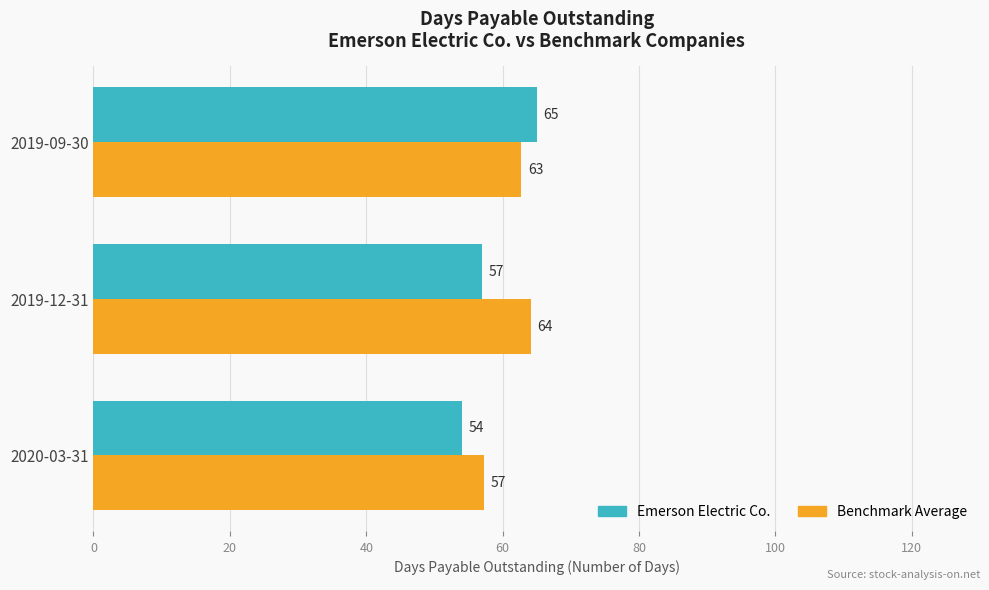

Rank the series at 2019-09-30 from highest to lowest value.

Emerson Electric Co., Benchmark Average